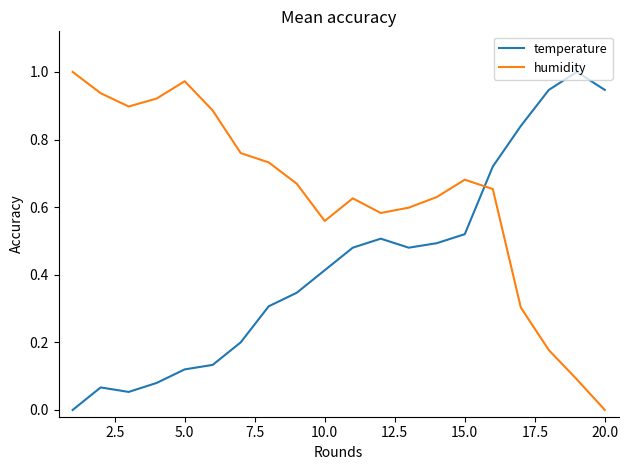

True or false: temperature and humidity cross at least once.

True